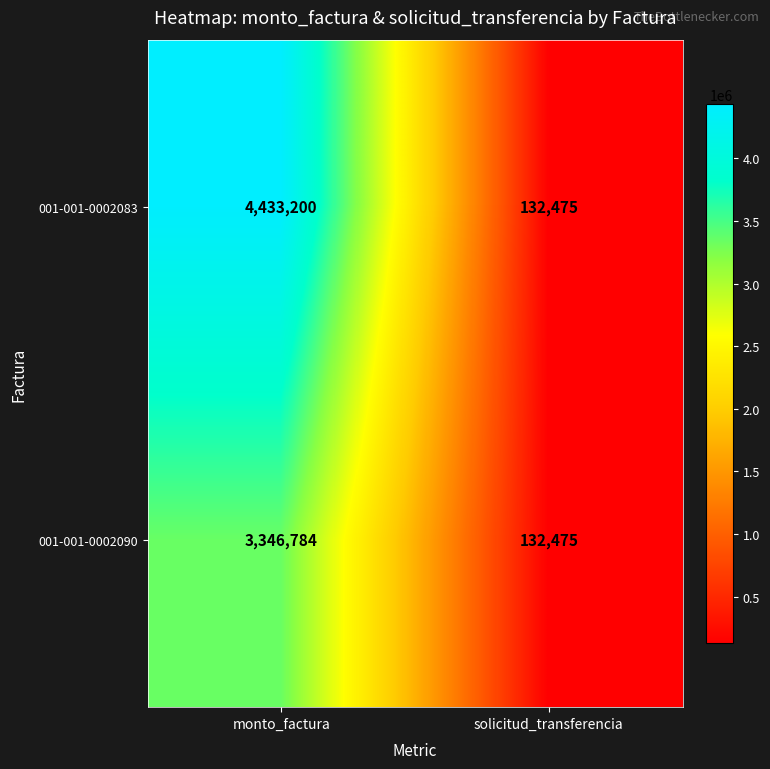

Is it true that 001-001-0002090 equals 53841 at solicitud_transferencia?

False